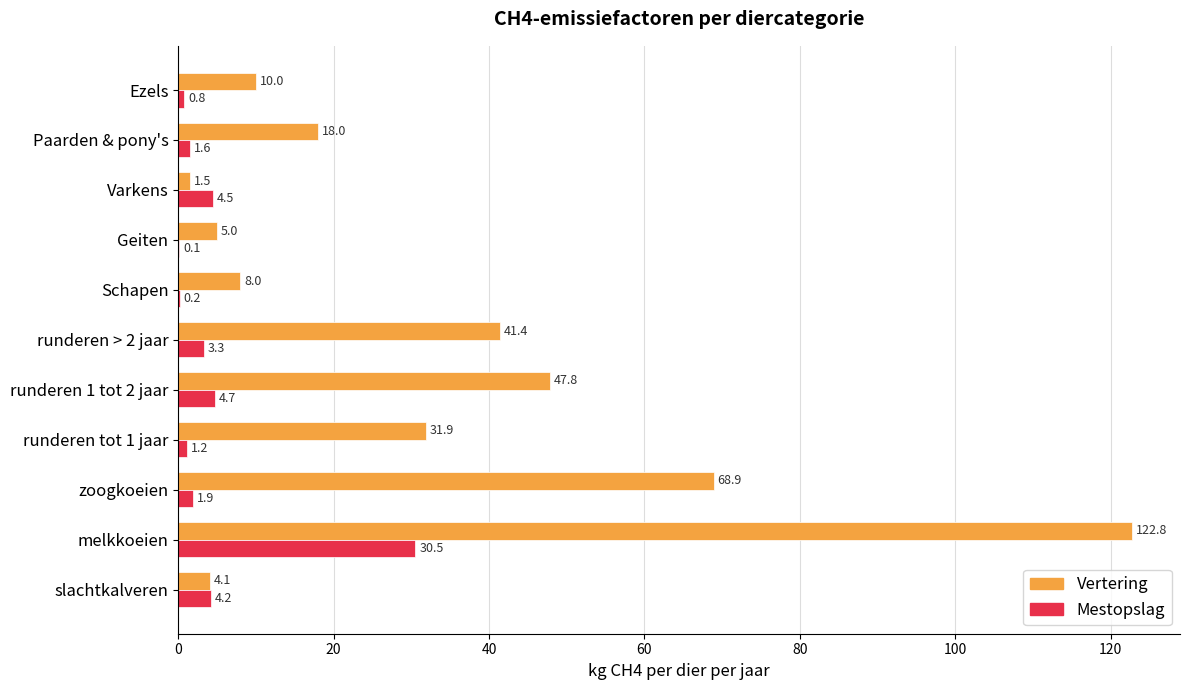

Which series has the largest range (max minus min)?

Vertering